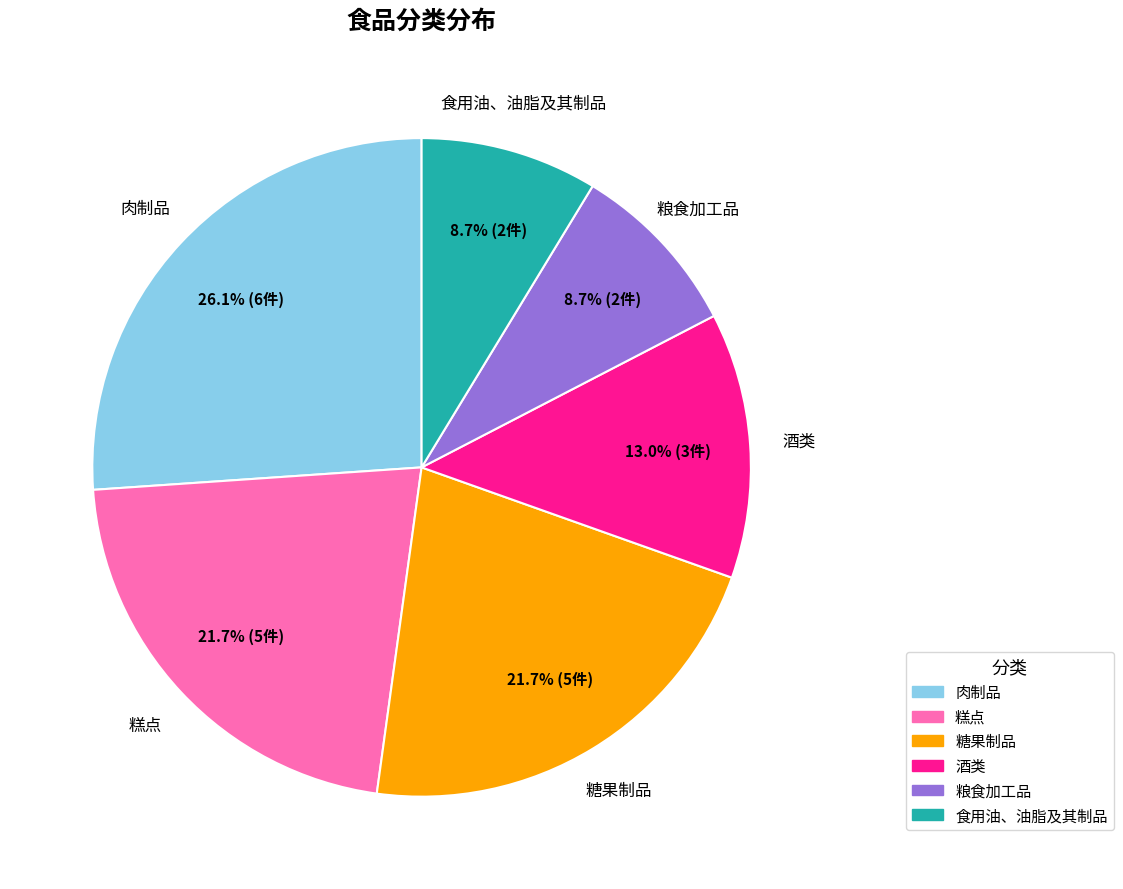

Approximately how many times larger is the value at 糖果制品 compared to 食用油、油脂及其制品?

2.5